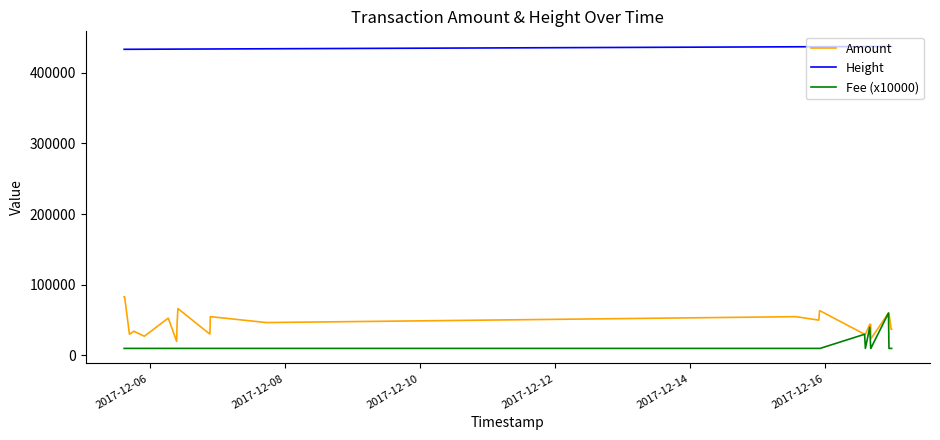

Which series has the largest total across all categories?

Height